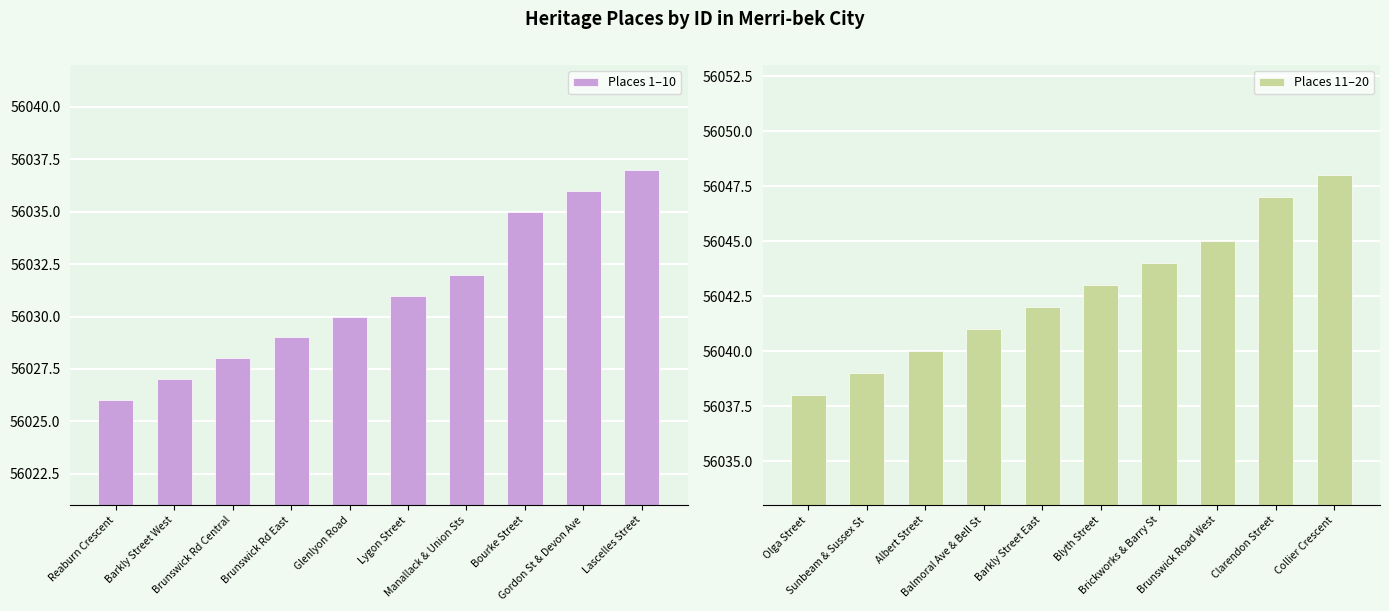

The value of Places 1–10 at Reaburn Crescent is 81657. True or false?

False